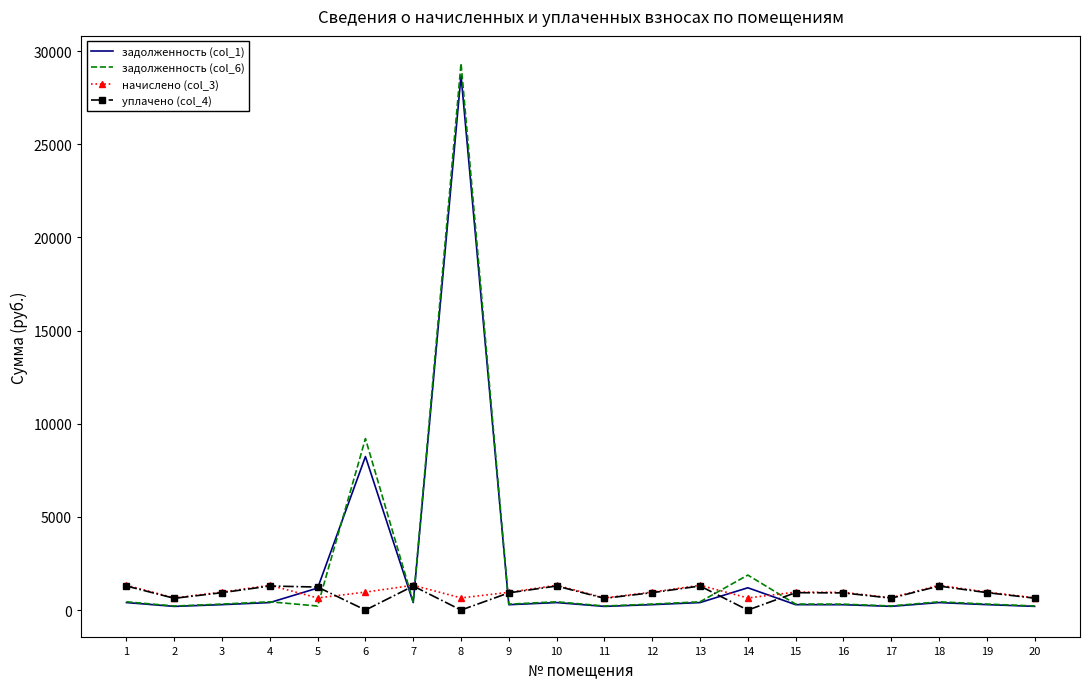

Which series has the widest spread of values?

задолженность (col_6)